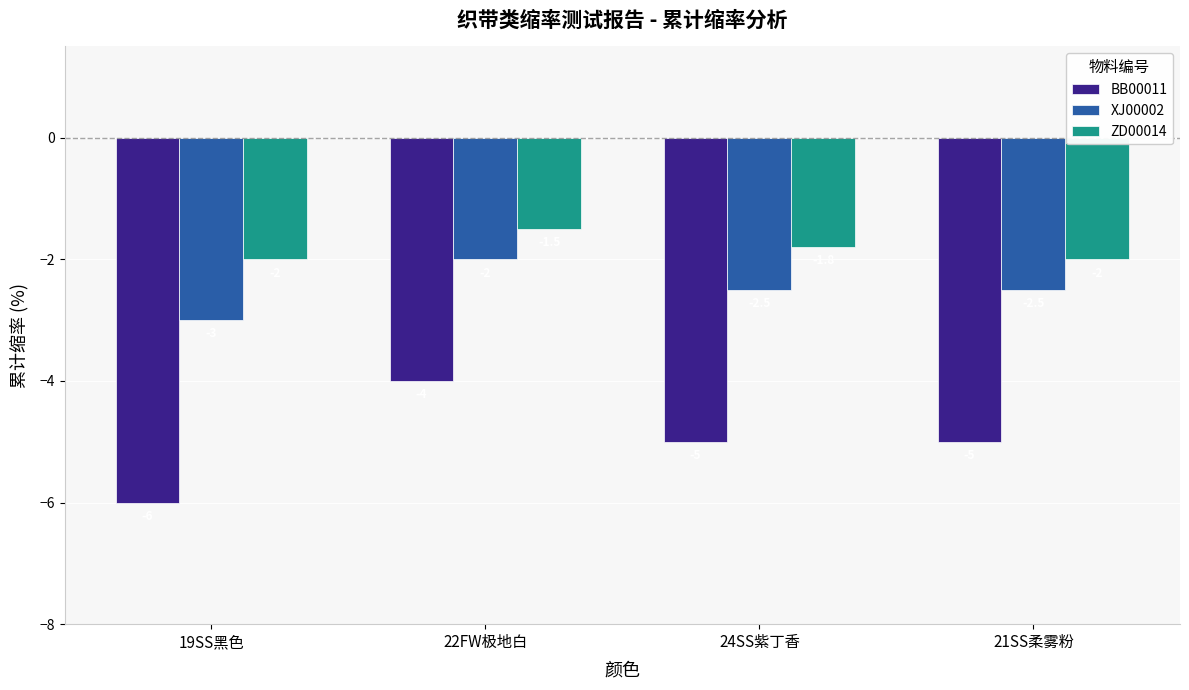

How many groups of bars are there?

4